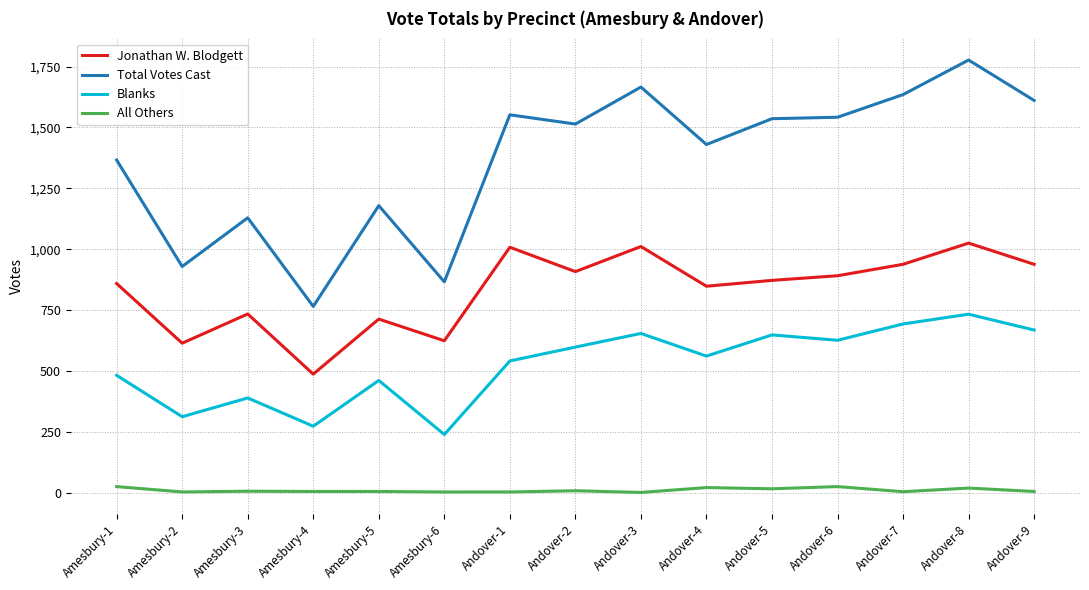

Rank the series by their maximum value, from highest to lowest.

Total Votes Cast, Jonathan W. Blodgett, Blanks, All Others